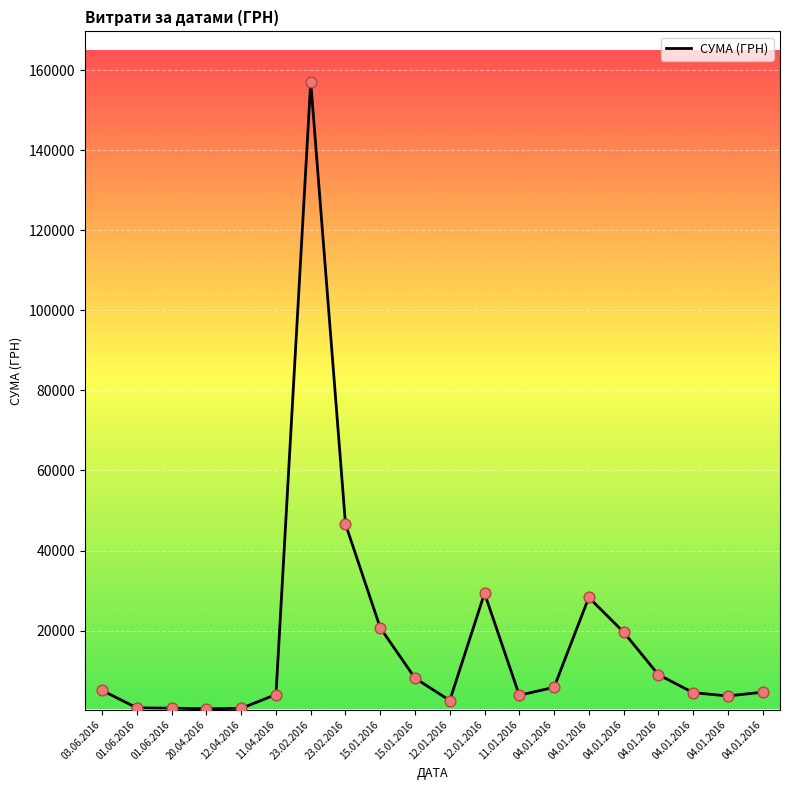

What is the change in value from 23.02.2016 to 04.01.2016?

-37614.1